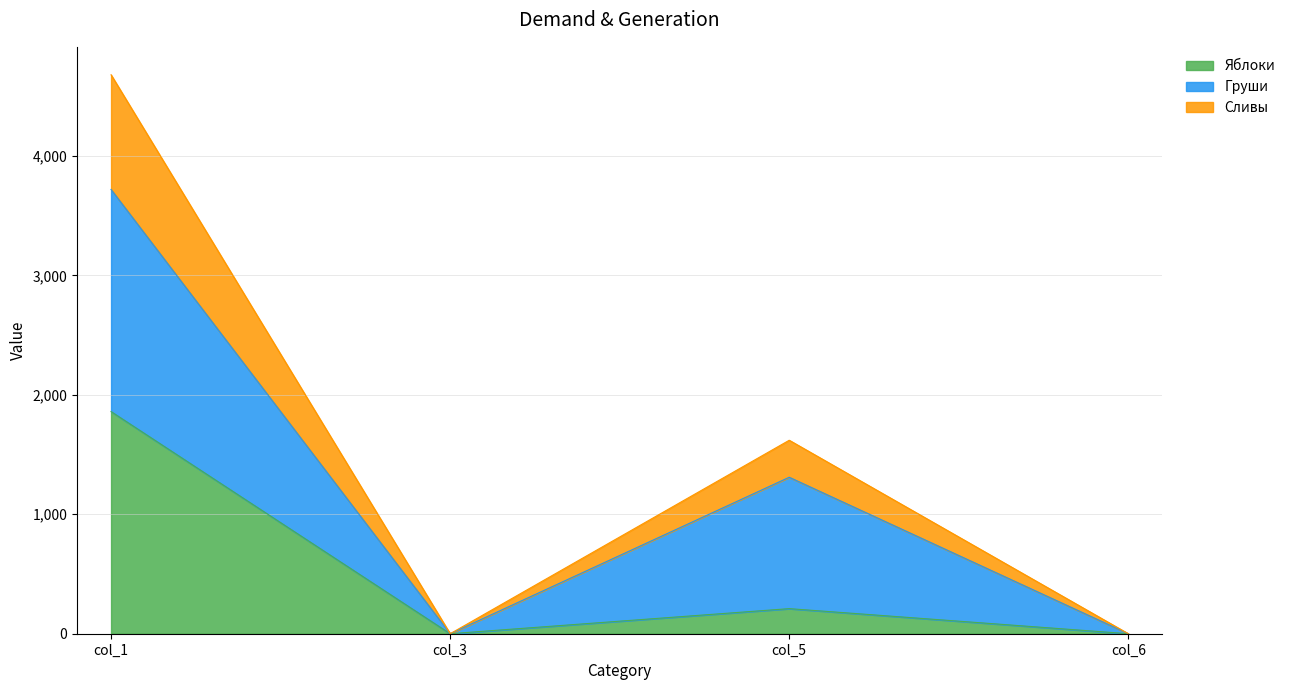

Which category has the highest value in the Яблоки series?

col_1